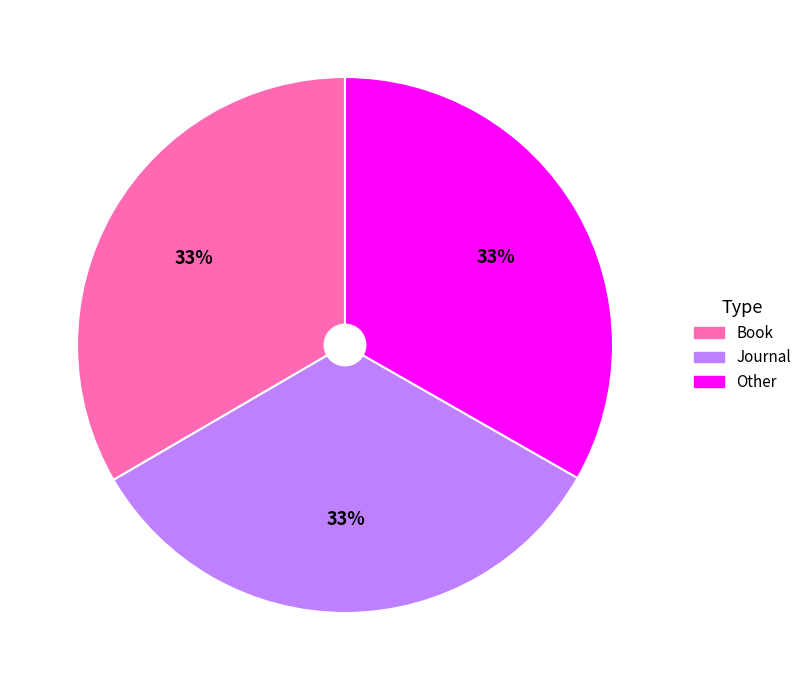

To the nearest percent, what is the average slice percentage?

33%